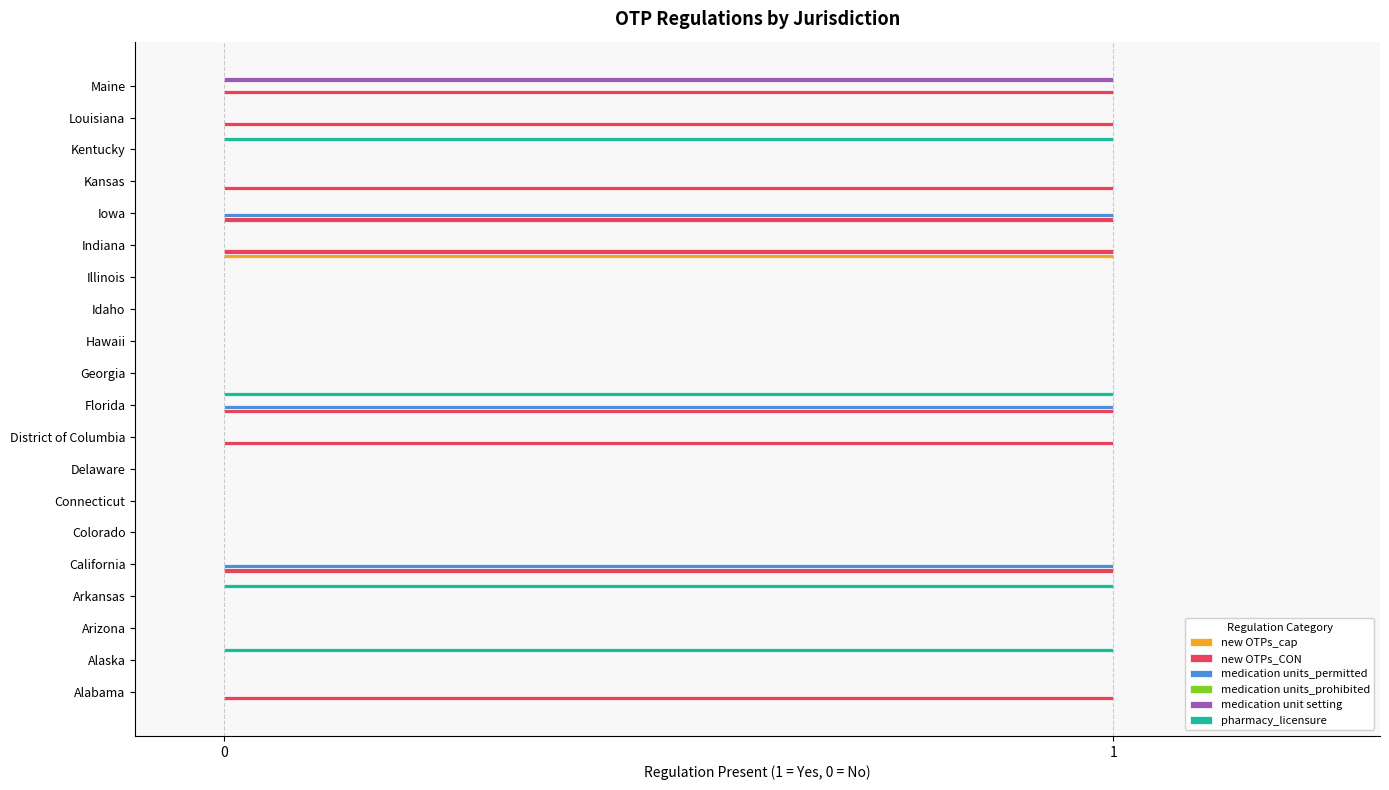

What is the sum of all medication units_permitted values?

3